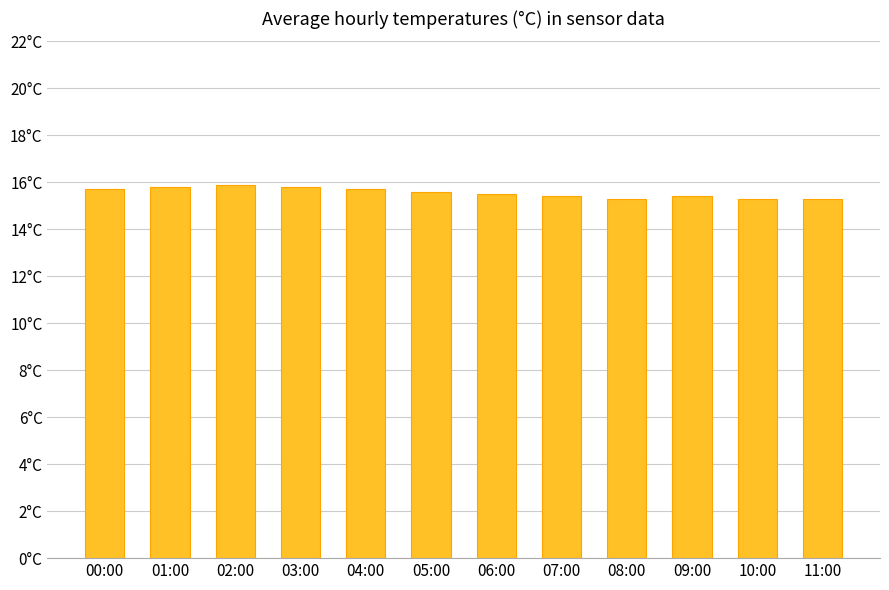

Between 00:00 and 01:00, which is larger?

01:00